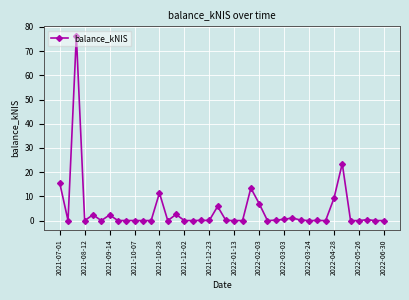

What is the sum of all values?

172.5